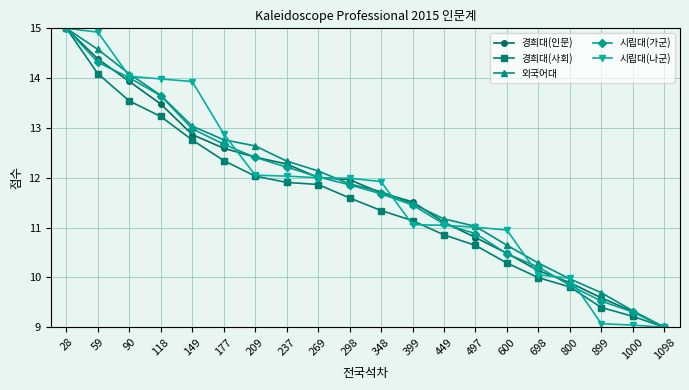

Rank the categories by 시립대(가군) value from highest to lowest.

28, 59, 90, 118, 149, 177, 209, 237, 269, 298, 348, 399, 449, 497, 600, 698, 800, 899, 1000, 1098